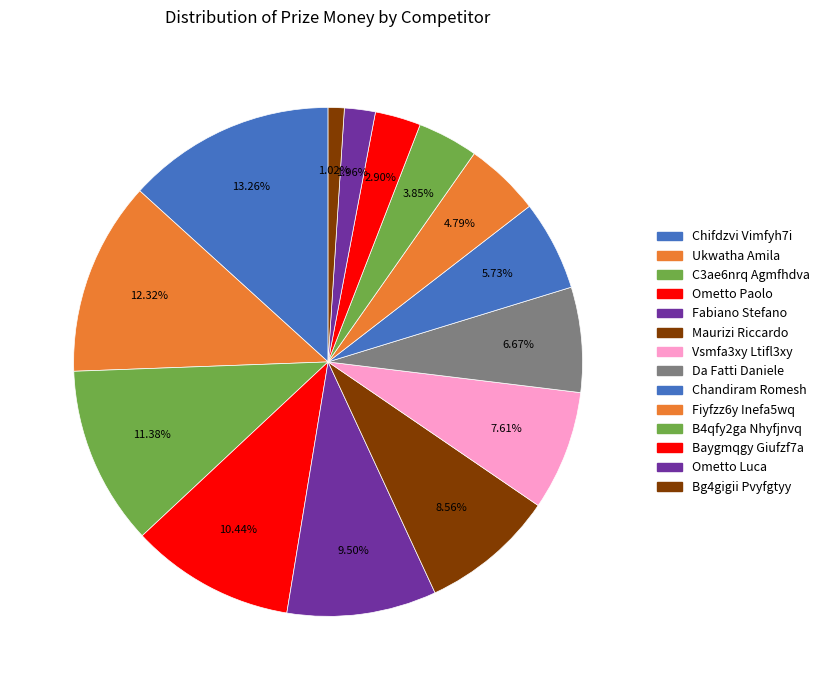

True or false: Chandiram Romesh accounts for 6% of the total.

True